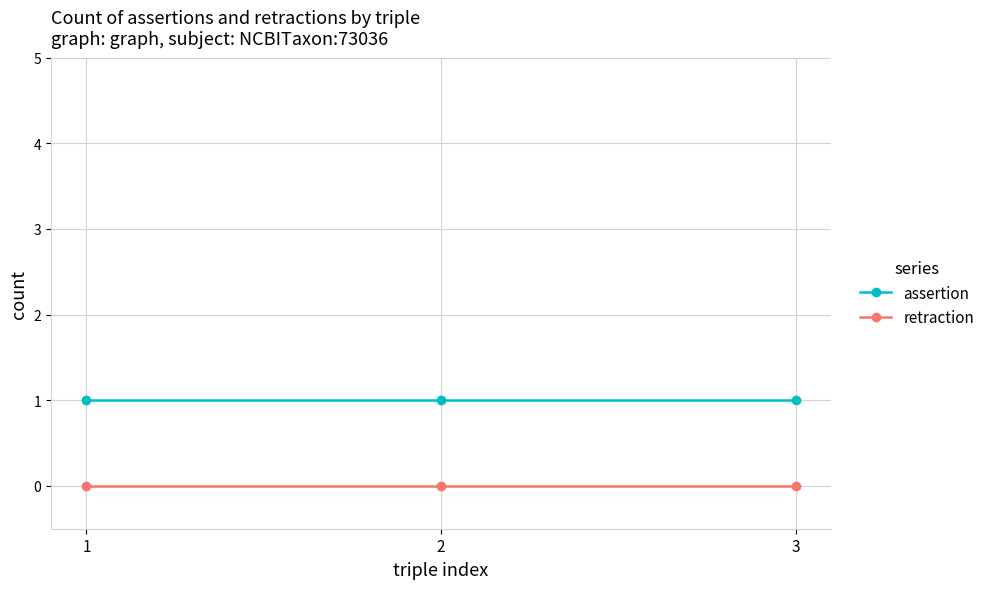

What is the value of the assertion point at the 3rd from the left?

1